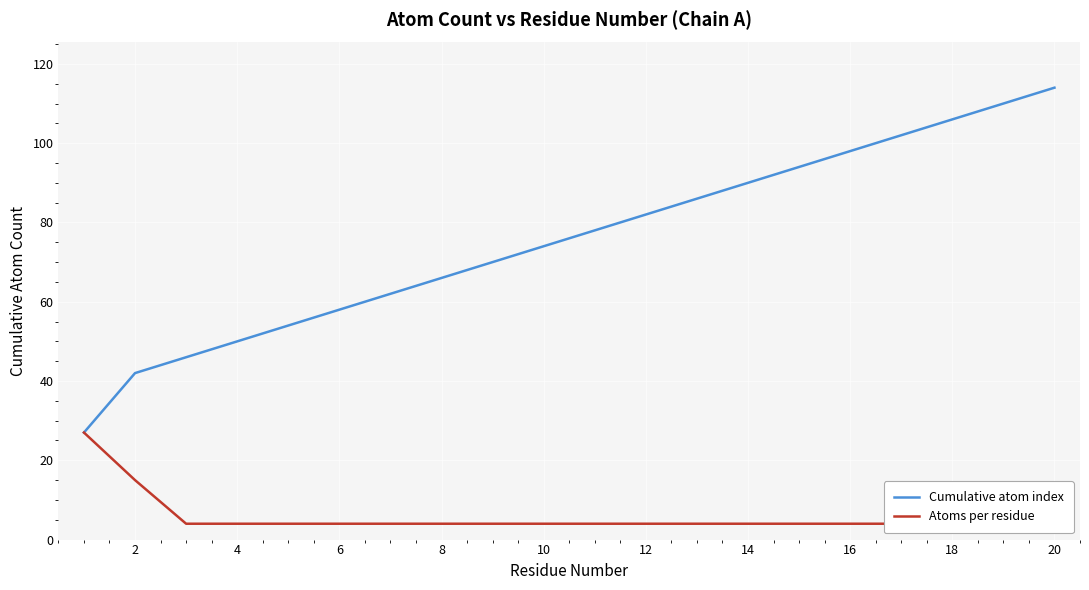

At which label does Cumulative atom index reach its peak?

20